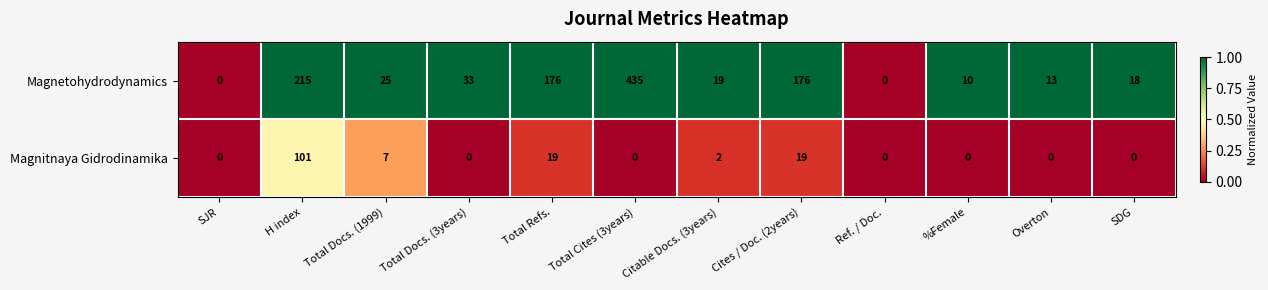

Between Cites / Doc. (2years) and SDG, which series saw the biggest shift?

Magnetohydrodynamics